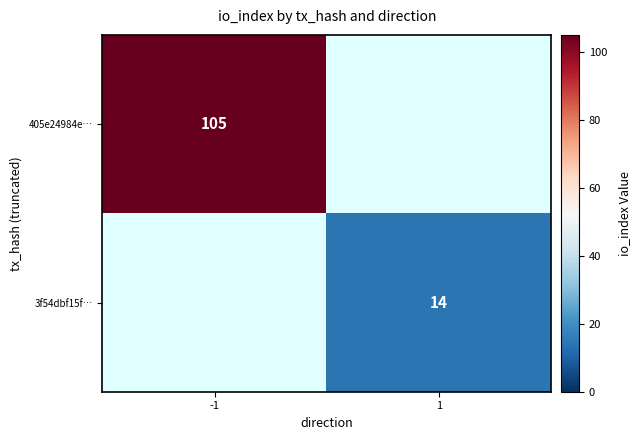

The 405e24984e… series shows 172 at -1. True or false?

False